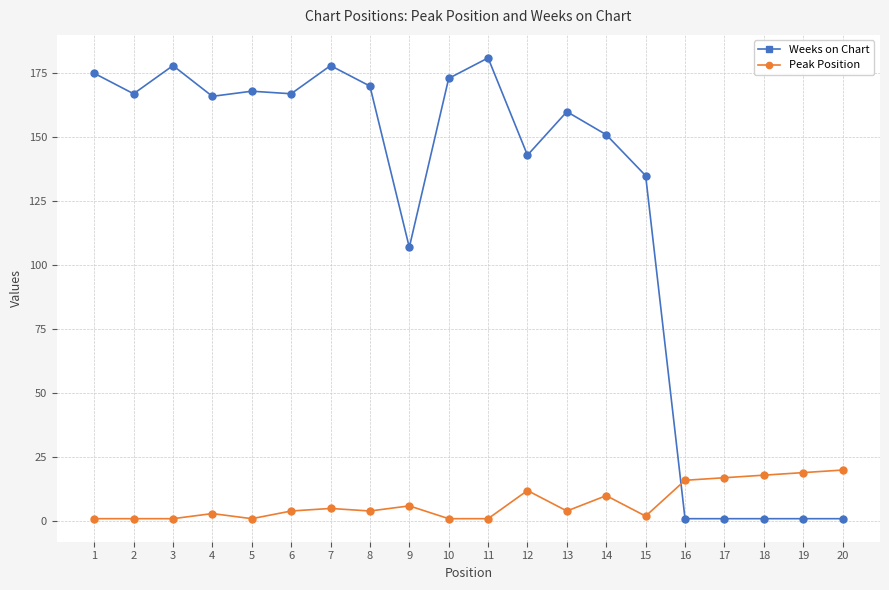

List the series in order of their overall mean, highest first.

Weeks on Chart, Peak Position